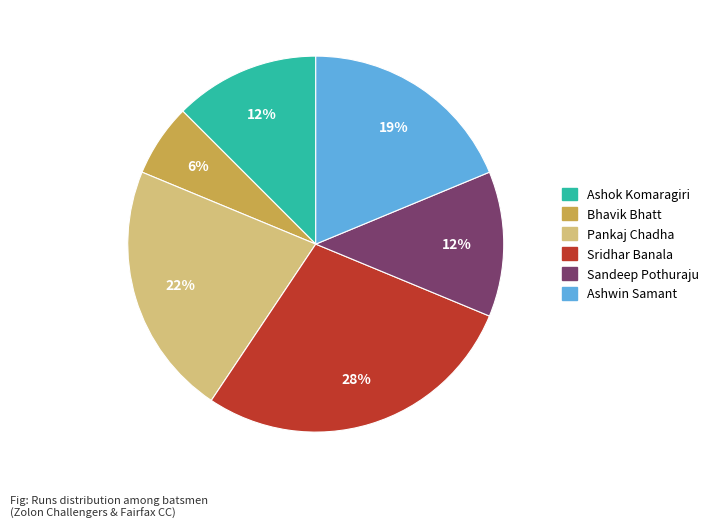

Is the sum of Ashok Komaragiri and Ashwin Samant greater than half?

No